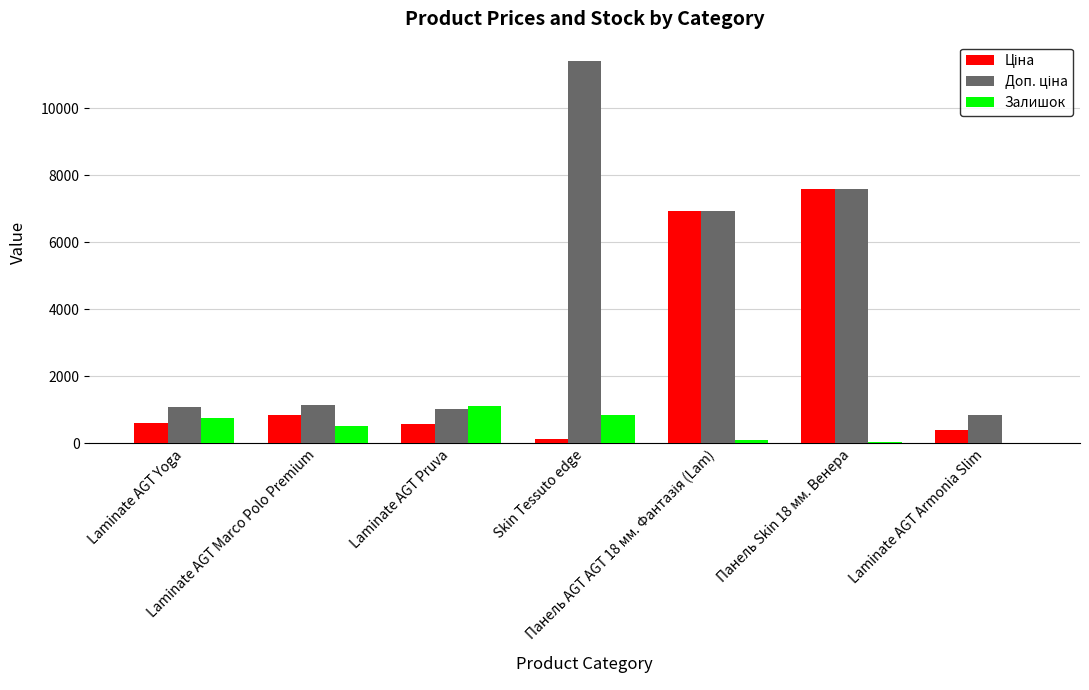

Between Панель Skin 18 мм. Венера and Панель AGT AGT 18 мм. Фантазія (Lam), which is larger?

Панель Skin 18 мм. Венера